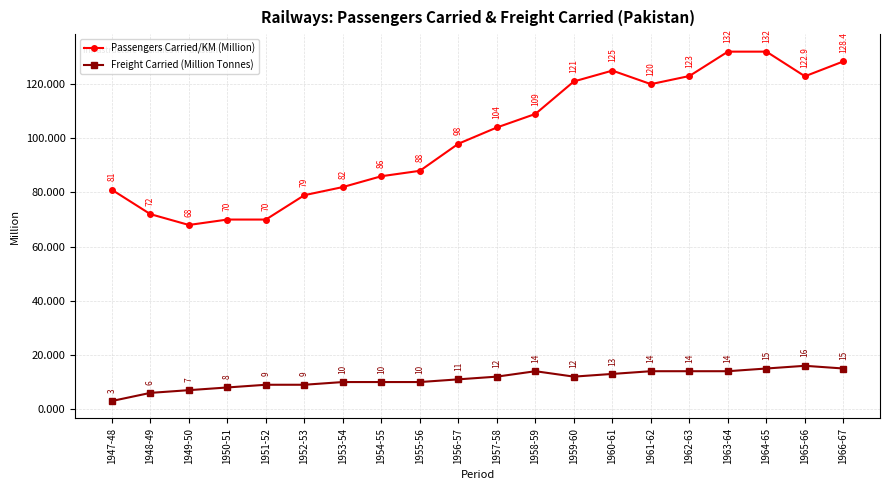

At how many categories does at least one series exceed 38?

20